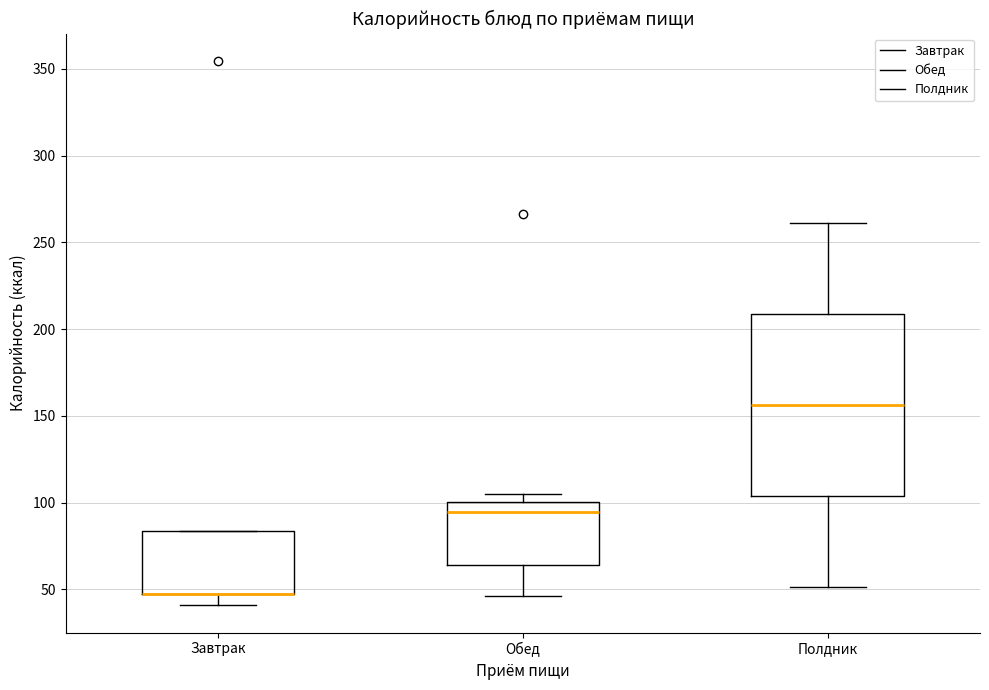

Where does the median line of the box for Полдник sit on the y-axis? The values are not printed on the chart, so give them approximately, as read against the axis.

155